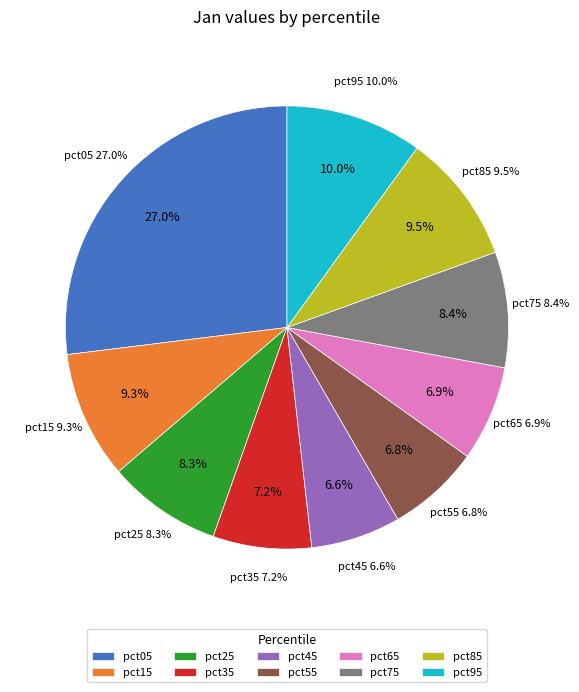

How many slices are in this pie chart?

10